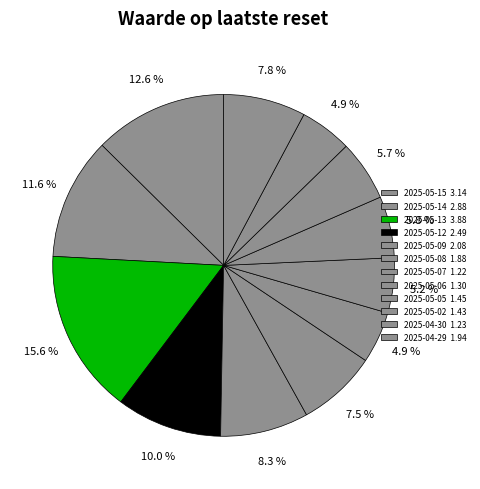

How many slices are in this pie chart?

12